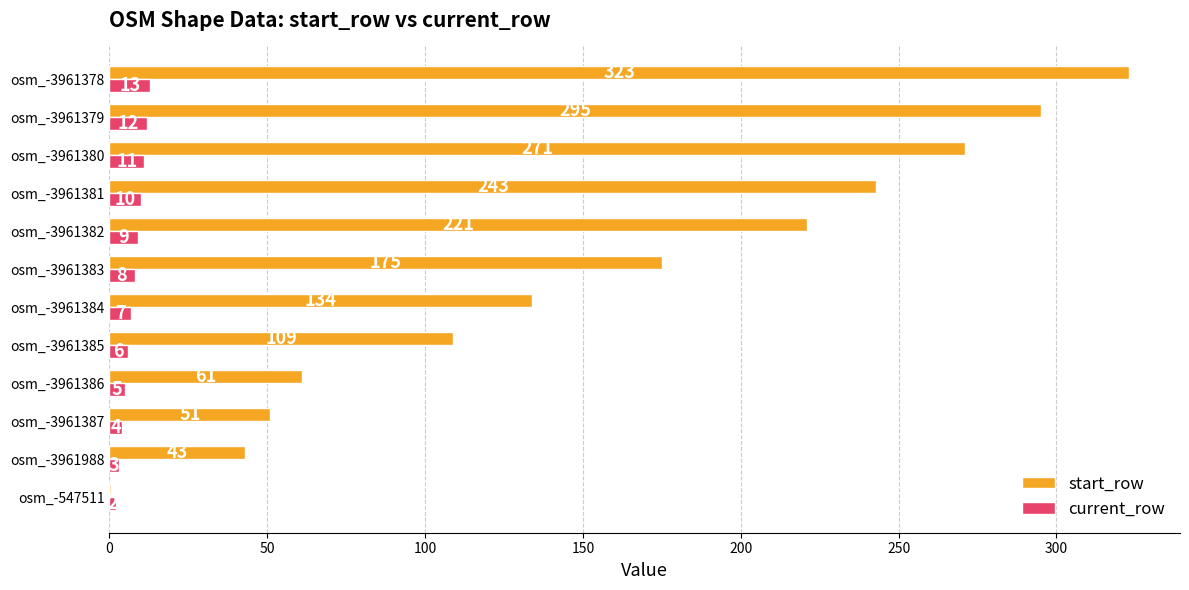

Which series has the largest total across all categories?

start_row